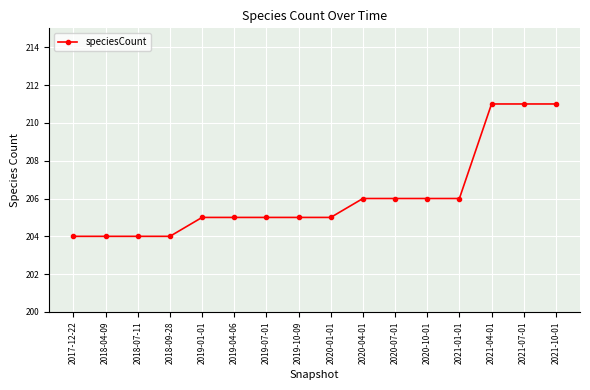

What is the average value?

206